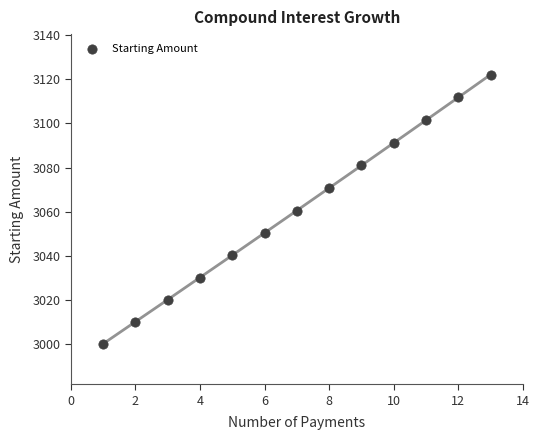

What is the range of Y values (max minus min)?

122.2